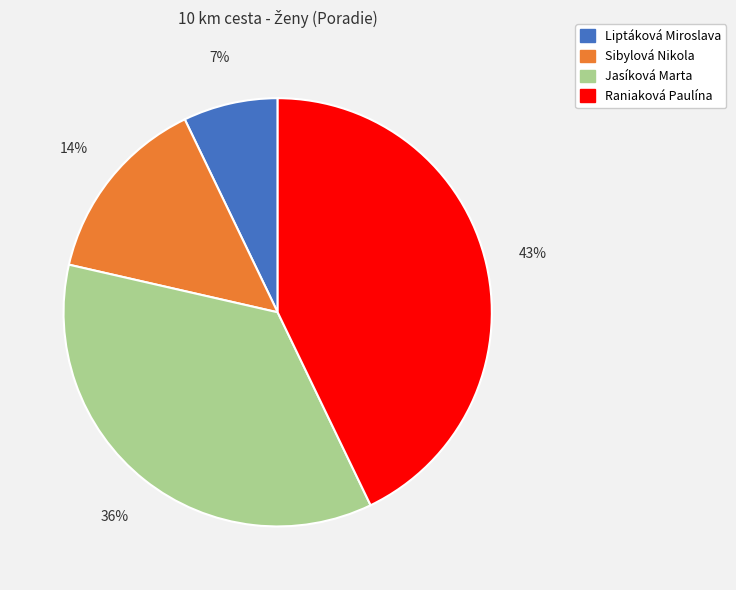

Does Jasíková Marta represent more than half of the total?

No